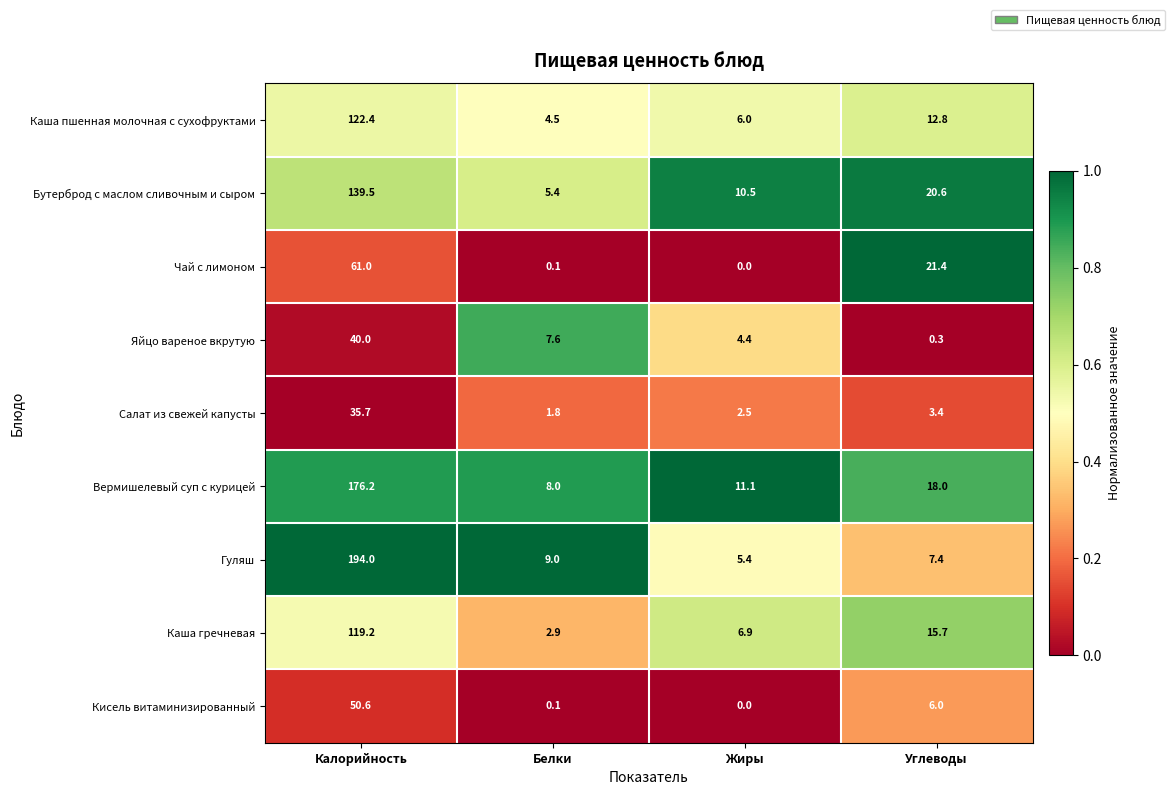

What is the sum of all Салат из свежей капусты values?

43.4